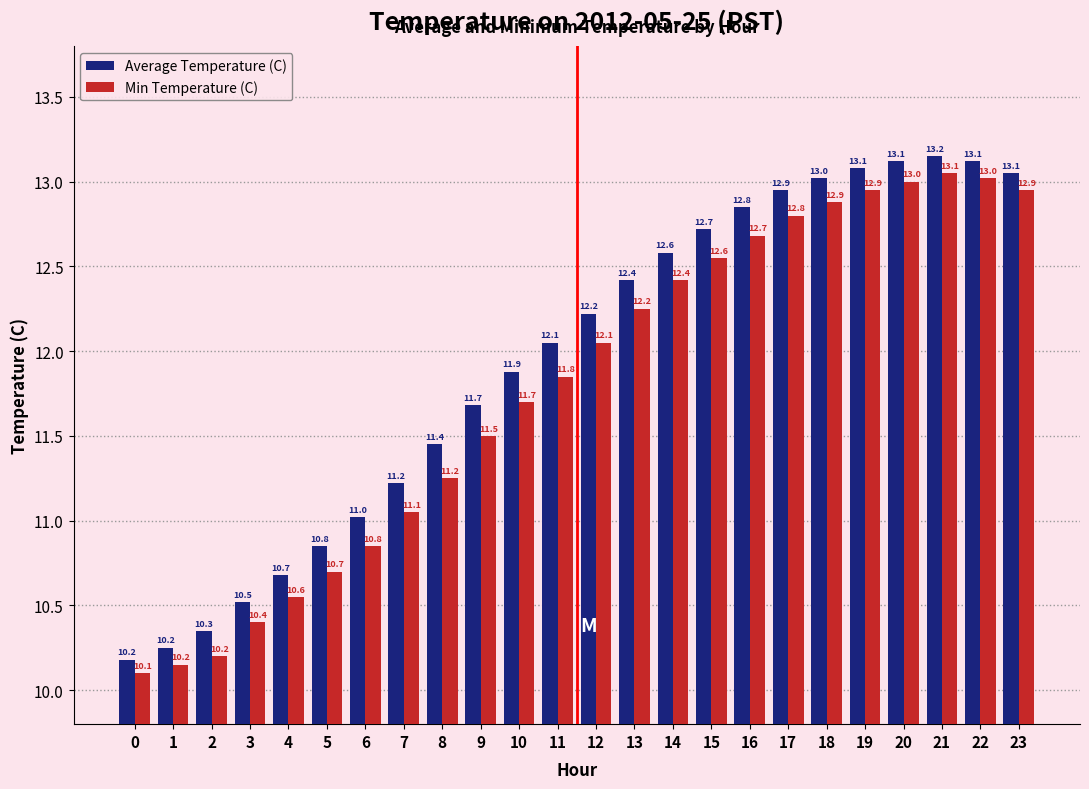

Read the Min Temperature (C) value at 18.

12.9